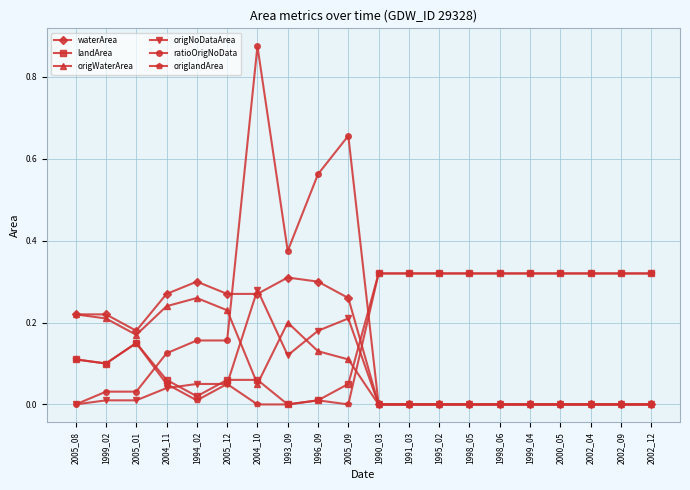

Which series has the largest range (max minus min)?

ratioOrigNoData